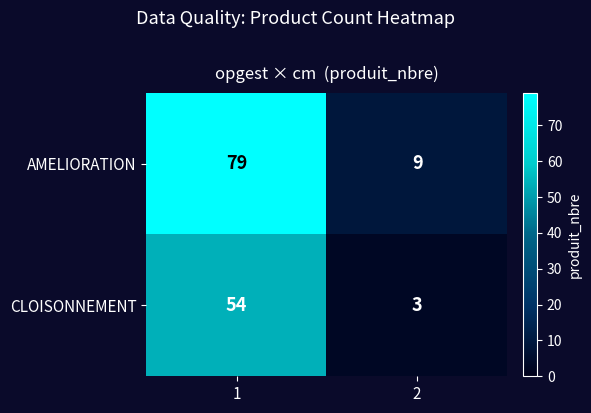

What is the spread (max minus min) of values at 2?

6